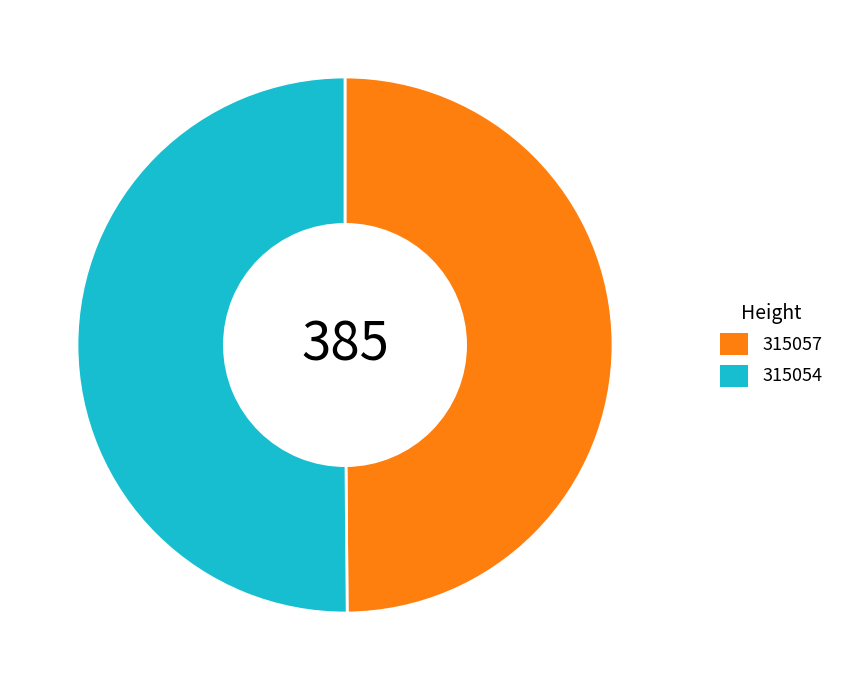

Do 315057 and 315054 together represent more than half of the pie?

Yes